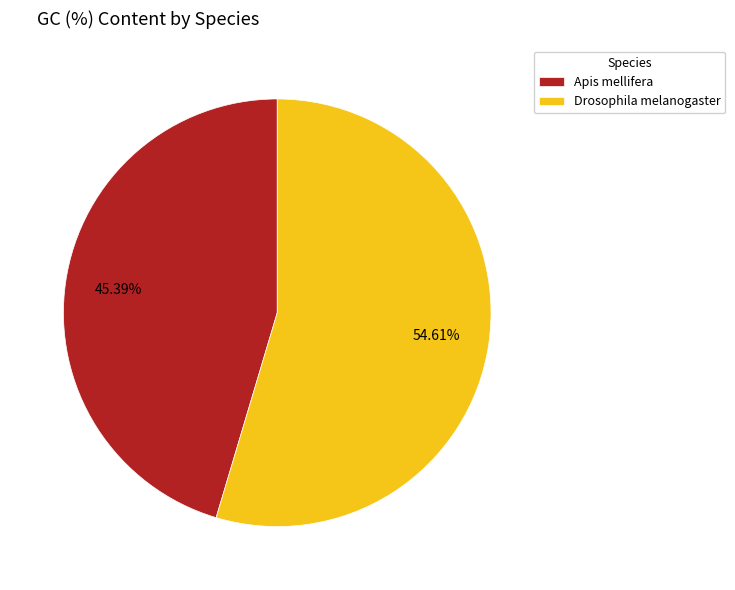

Between Apis mellifera and Drosophila melanogaster, which is larger?

Drosophila melanogaster